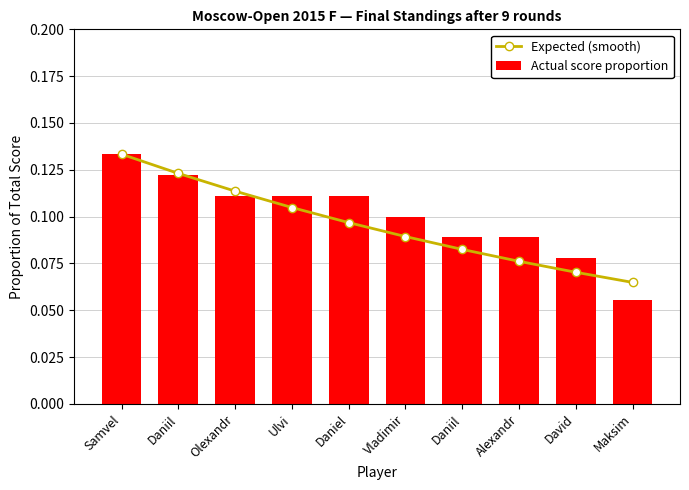

What is the value of the Expected (smooth) bar at the 9th from the left?

0.1